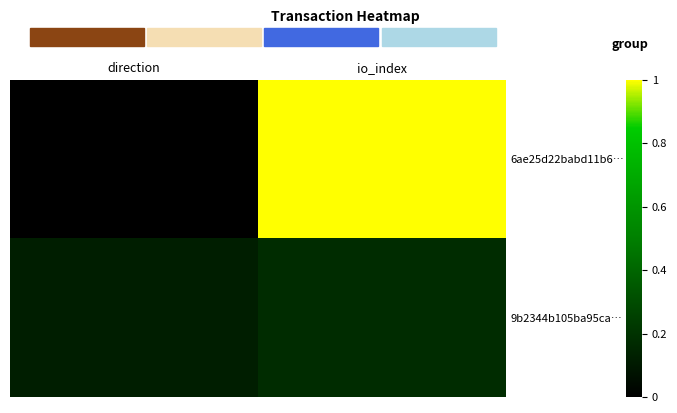

What is the spread (max minus min) of values at direction?

0.1